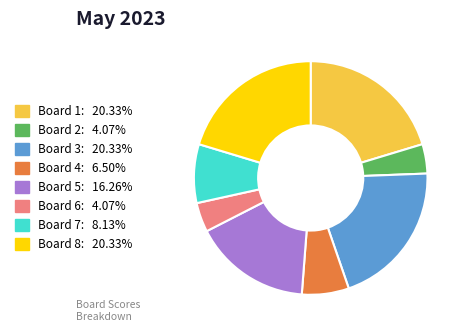

Is the sum of Board 7 and Board 5 greater than half?

No